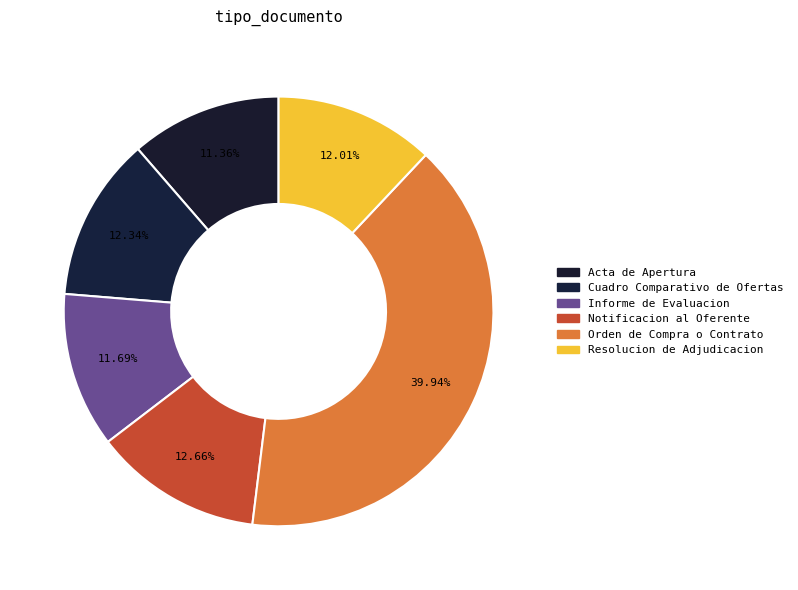

Count the number of slices in the pie.

6